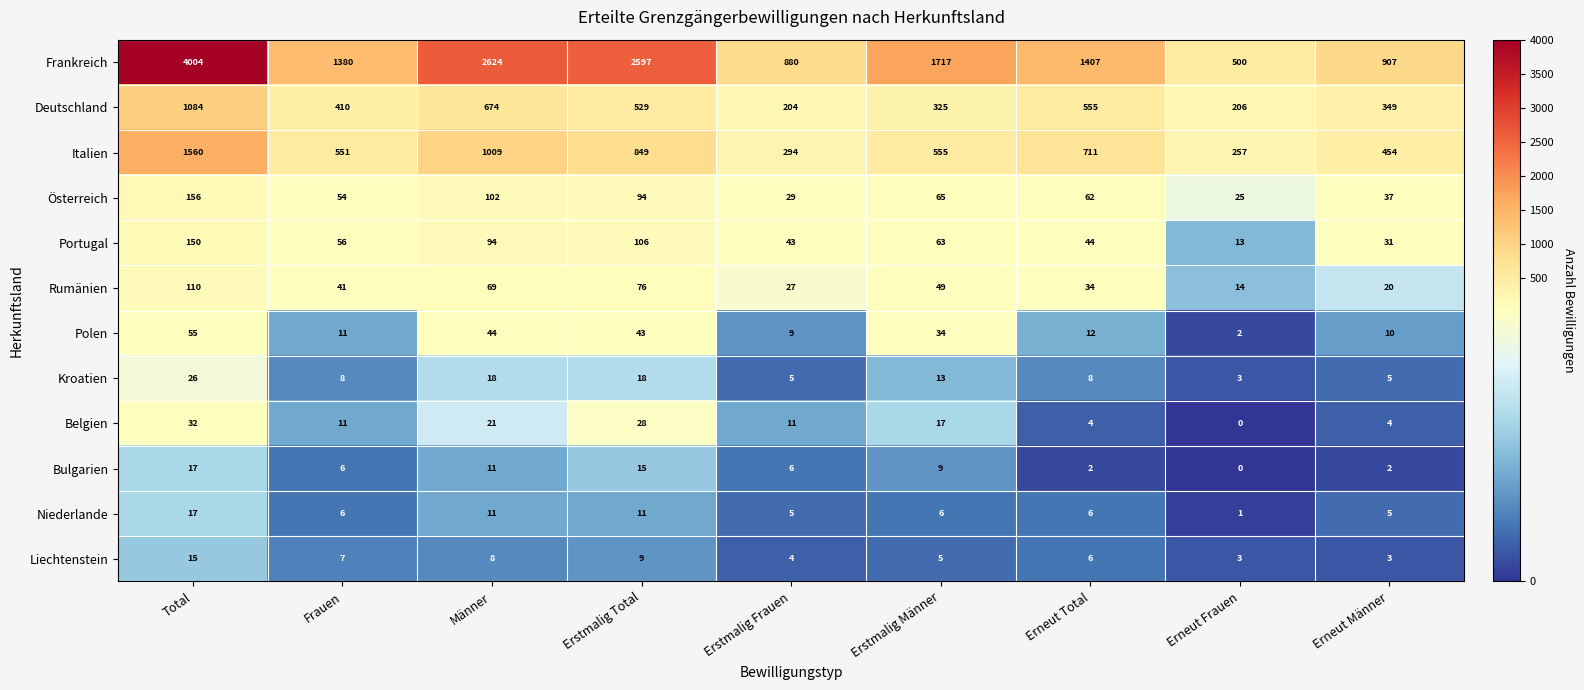

At which label is Rumänien closest to 62?

Männer